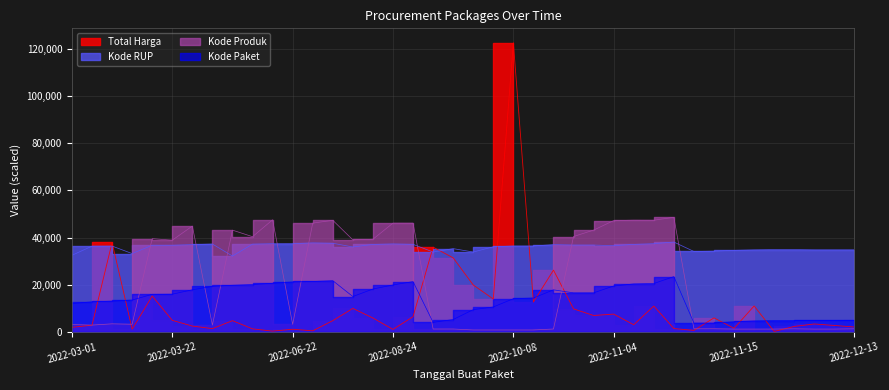

At how many categories does at least one series exceed 32972?

39